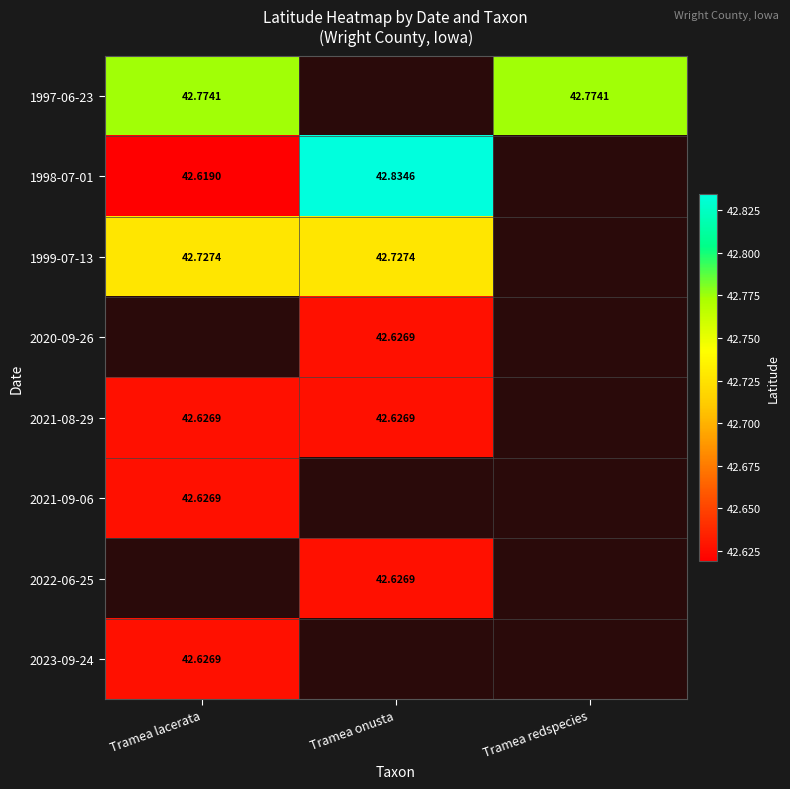

Is the value of 2021-09-06 at Tramea lacerata greater than the value of 1997-06-23 at Tramea redspecies?

No